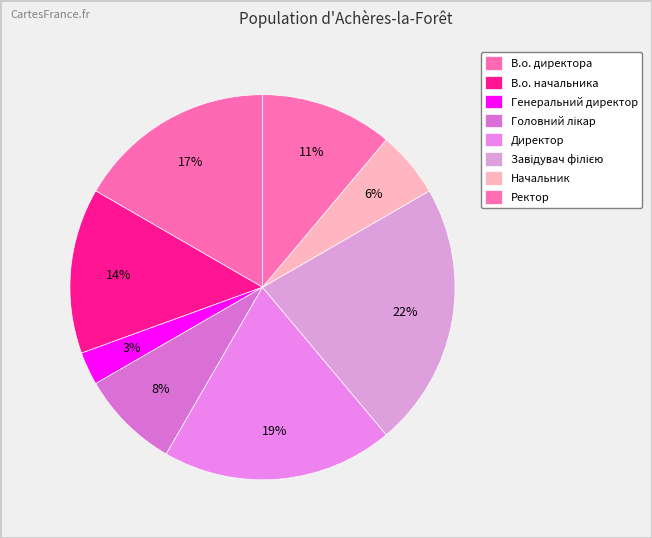

To the nearest percent, what is the combined percentage of Ректор and Начальник?

17%